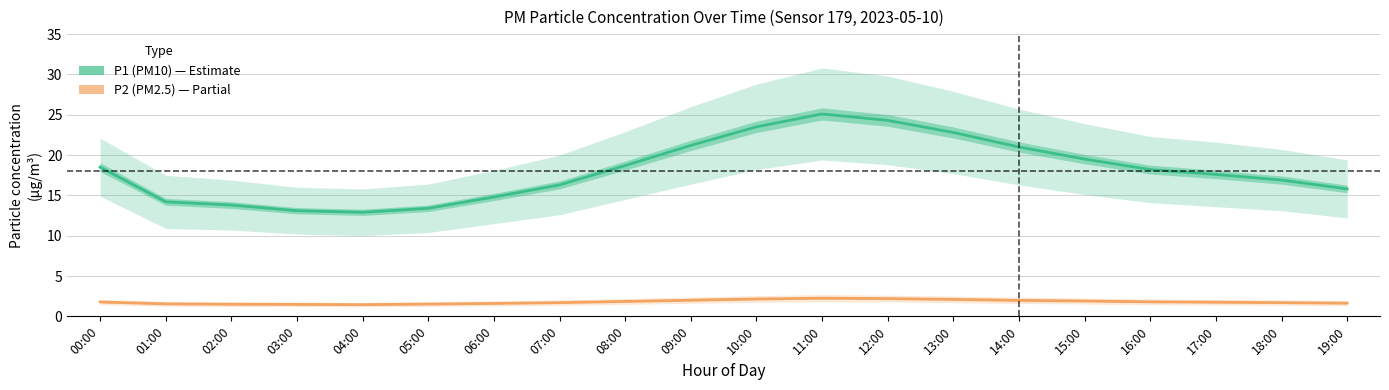

How many lines are shown in the chart?

2